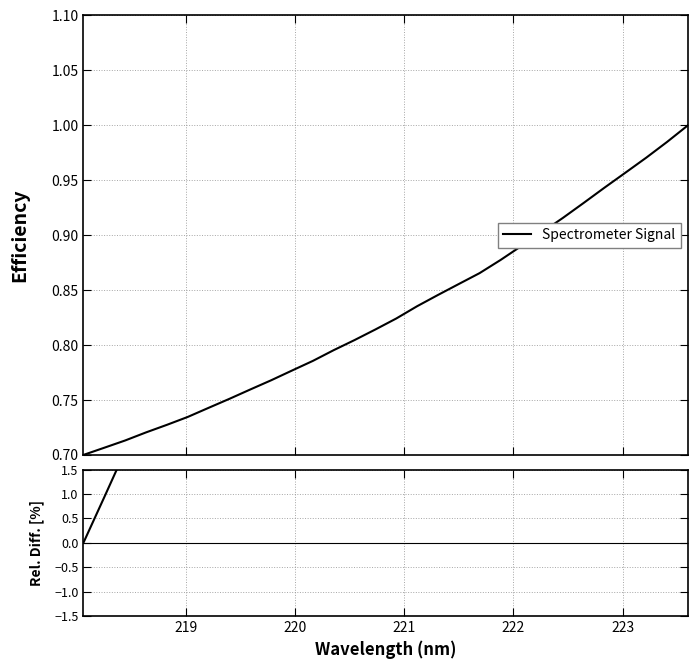

What is the greatest value displayed?

42.9